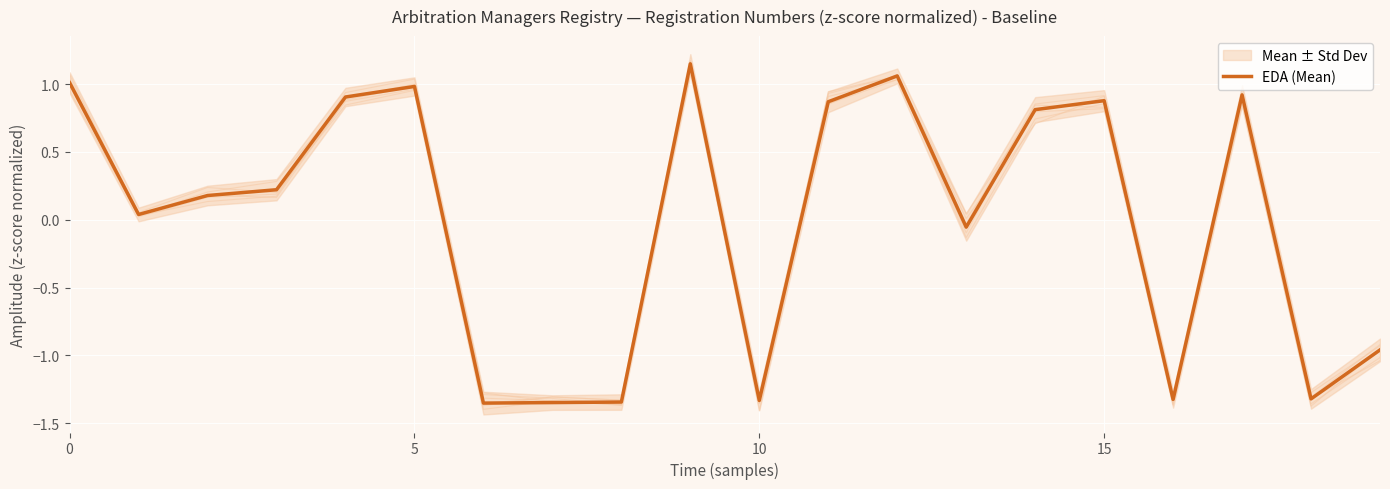

What is the difference between the values at 19 and 6?

0.4